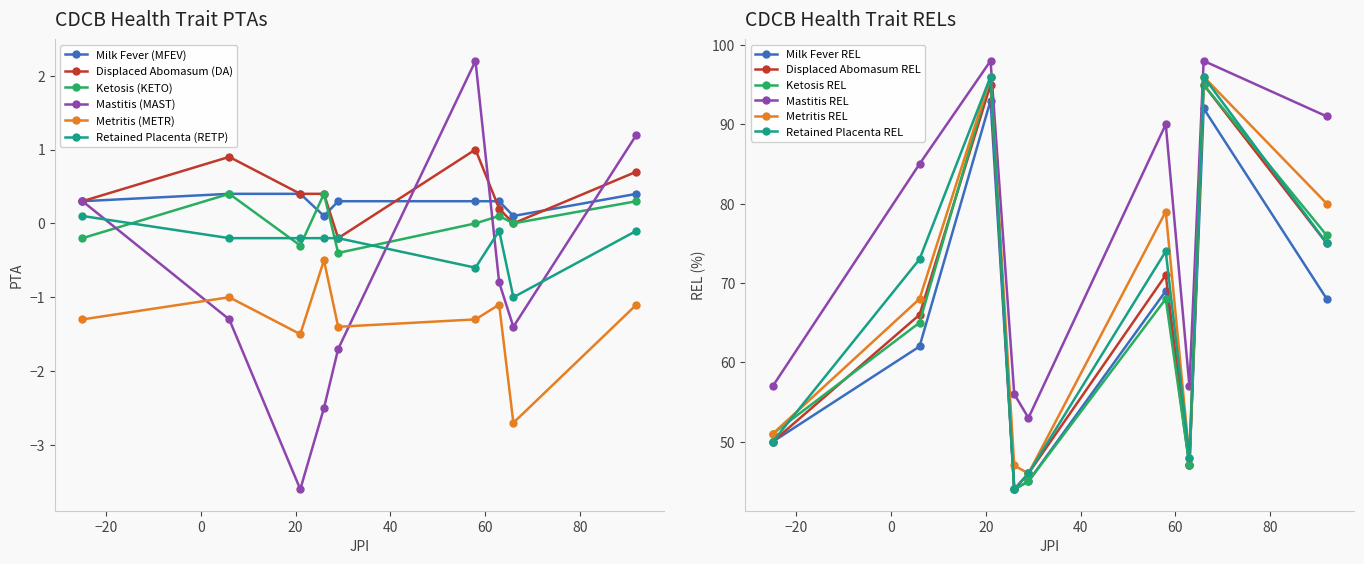

What is the value of the Displaced Abomasum (DA) point at the 2nd from the left?

0.9